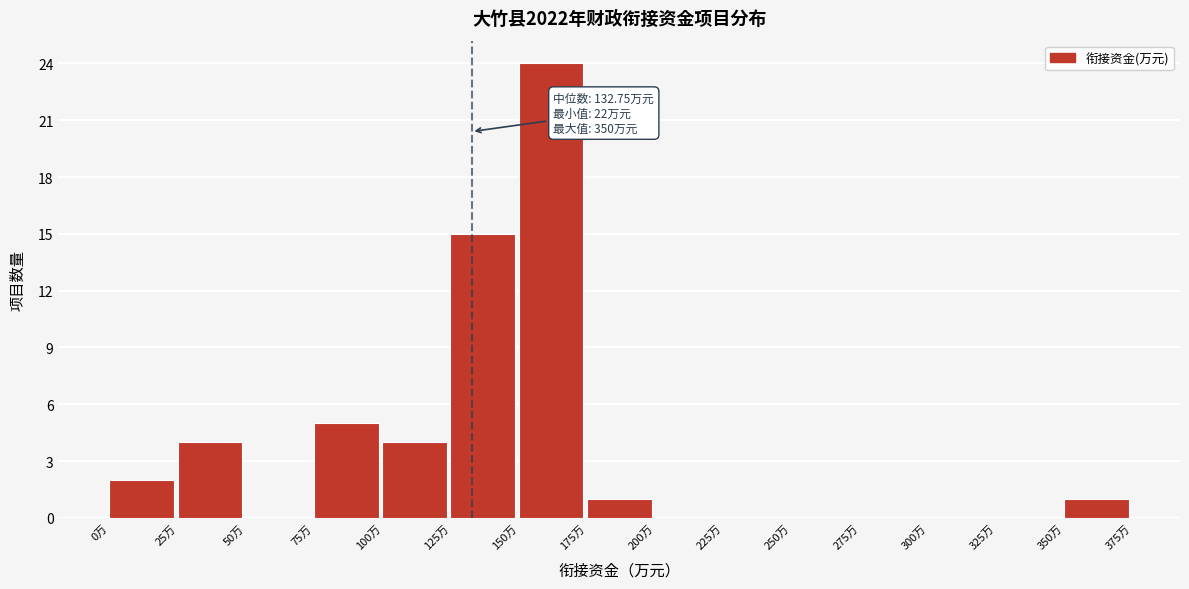

Over which range of the x-axis is the bar tallest?

150 to 175